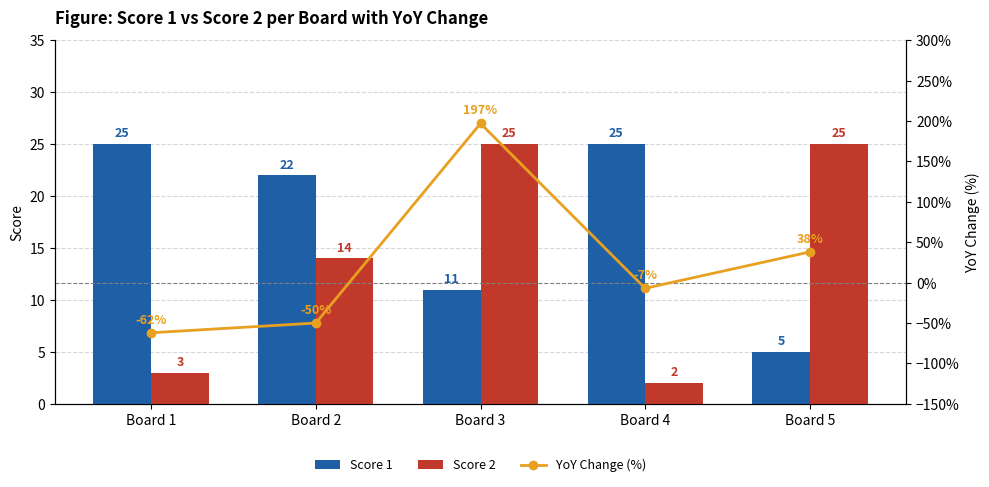

List the series in order of their peak value, lowest first.

Score 1, Score 2, YoY Change (%)